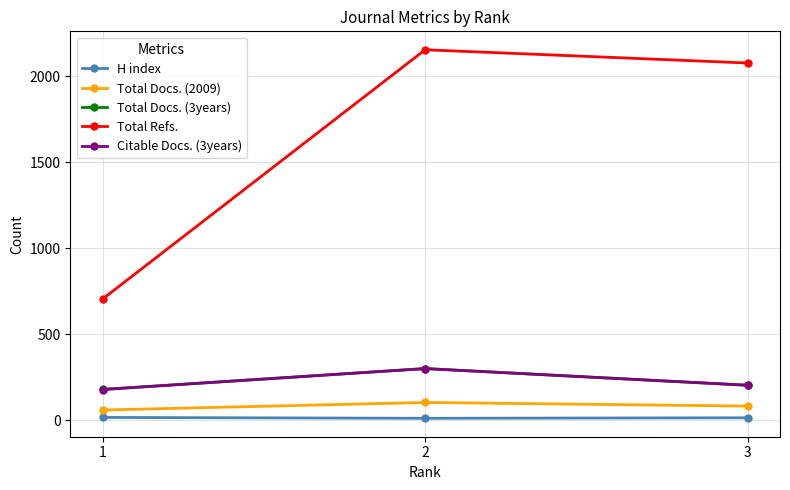

What is the value of the Total Docs. (2009) point at the 3rd from the left?

82